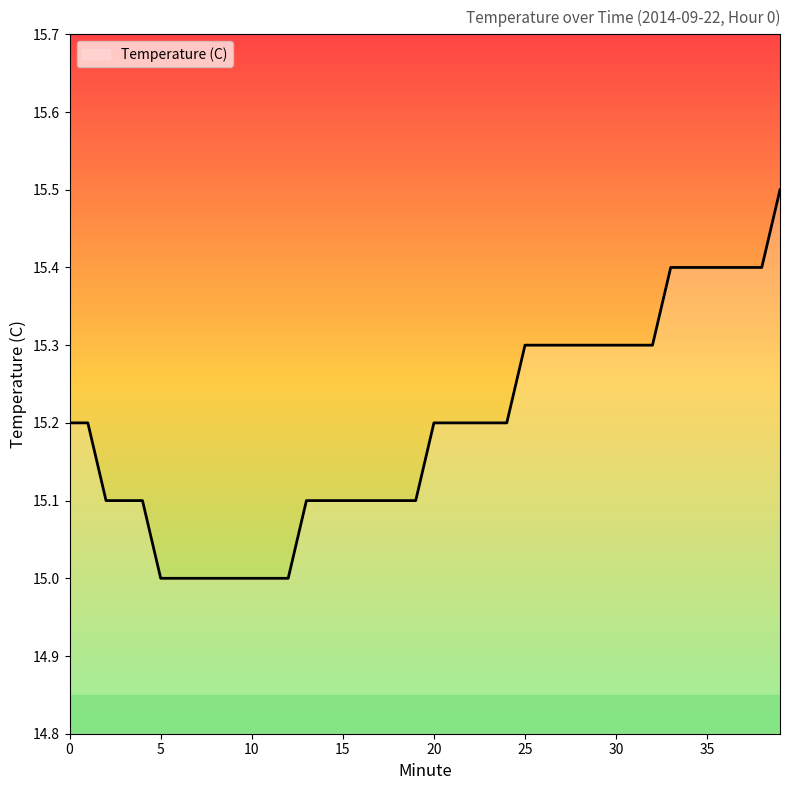

Count the number of categories in the chart.

40